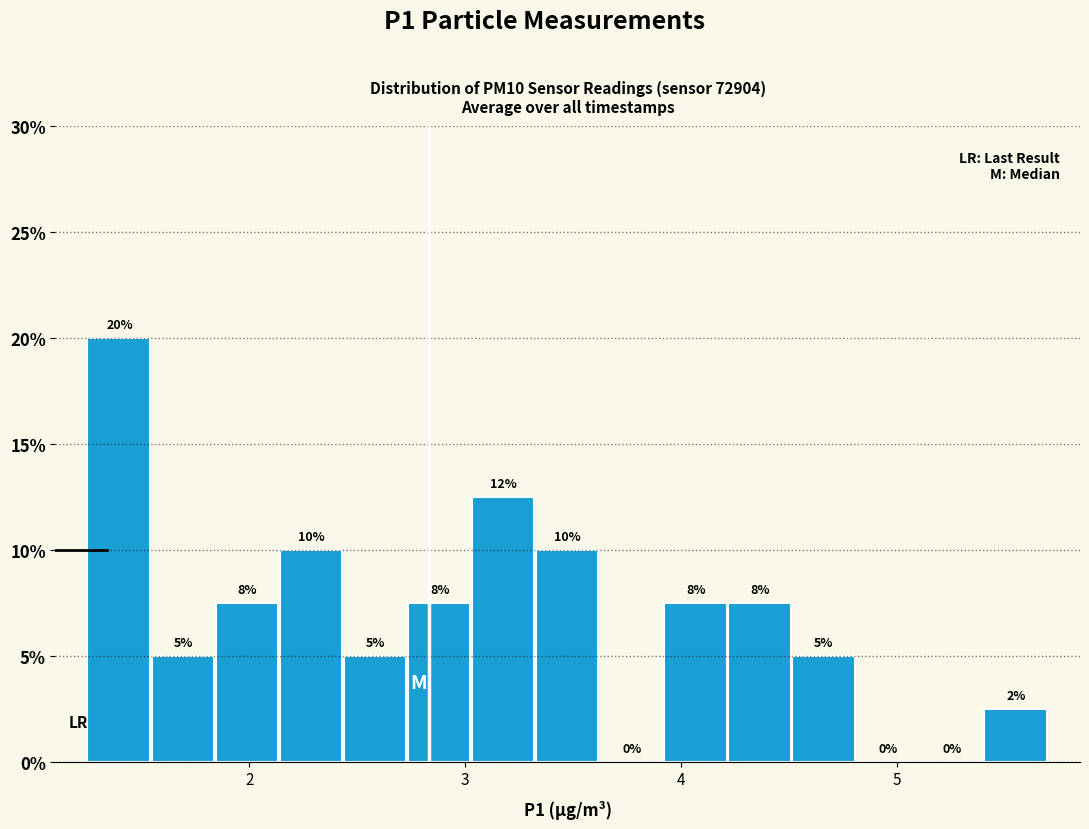

Read against the x-axis, roughly where is the centre of the tallest bar?

1.4